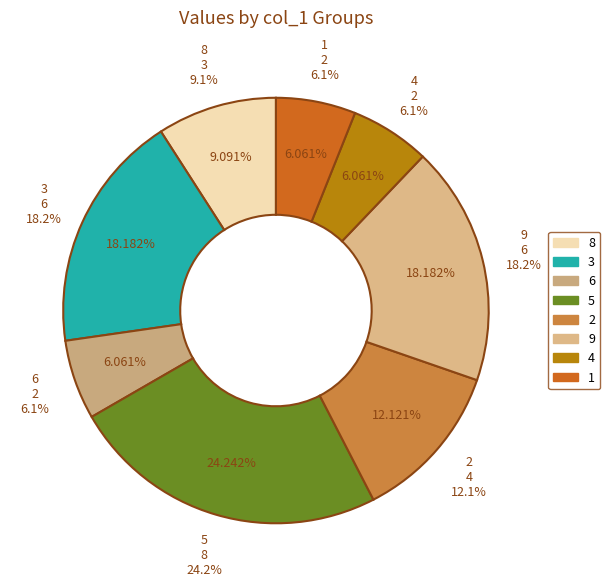

Which category has the smallest portion of the pie?

6